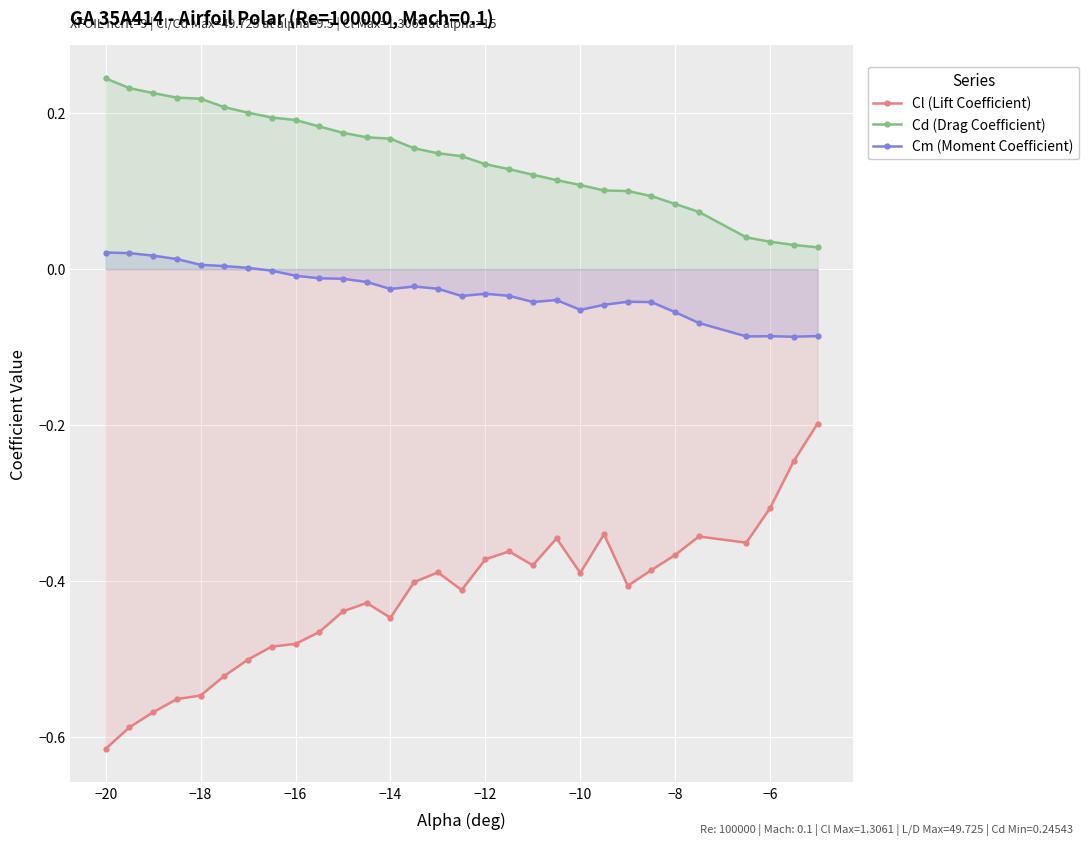

The value of Cl (Lift Coefficient) at −12 is -0.1. True or false?

False